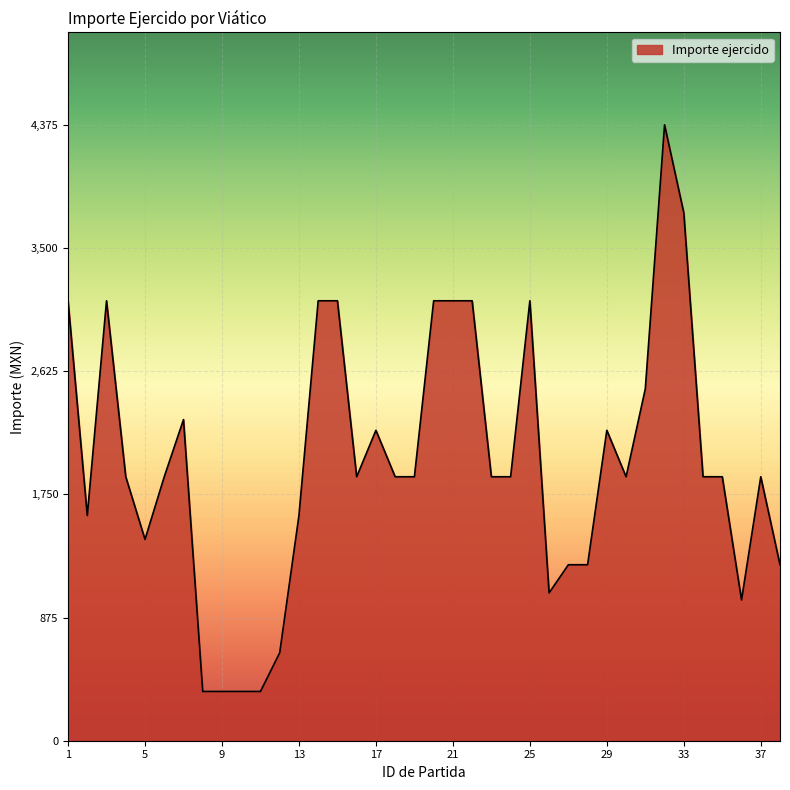

What is the maximum value shown in the chart?

4375